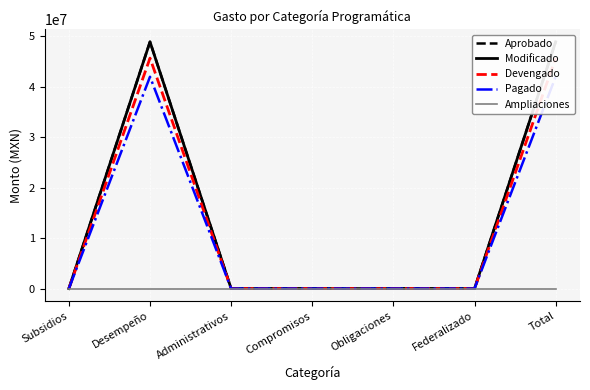

At which label does Modificado reach its peak?

Desempeño